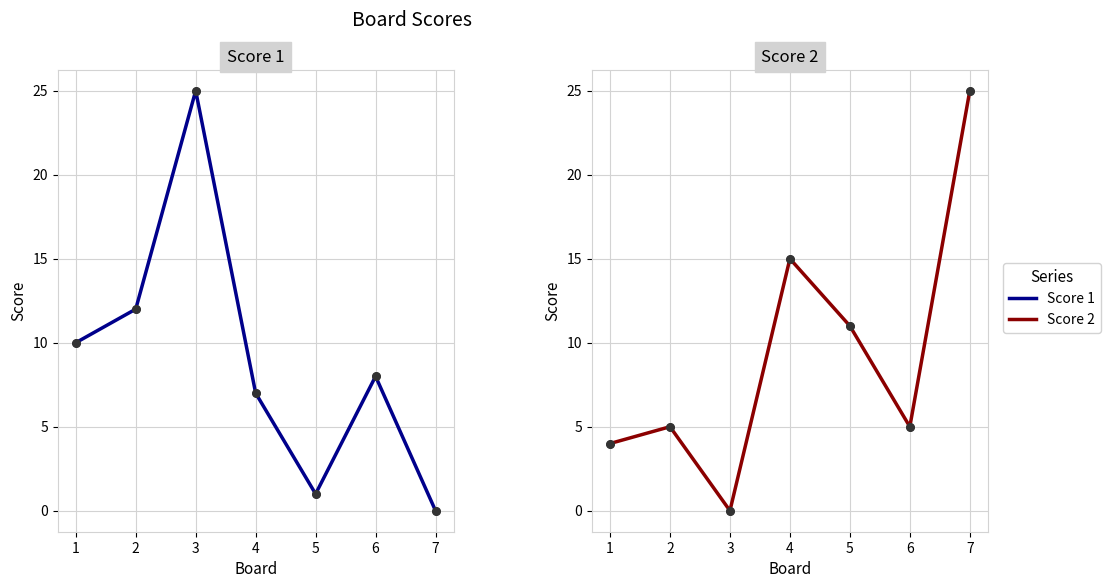

At how many categories does at least one series exceed 2?

7